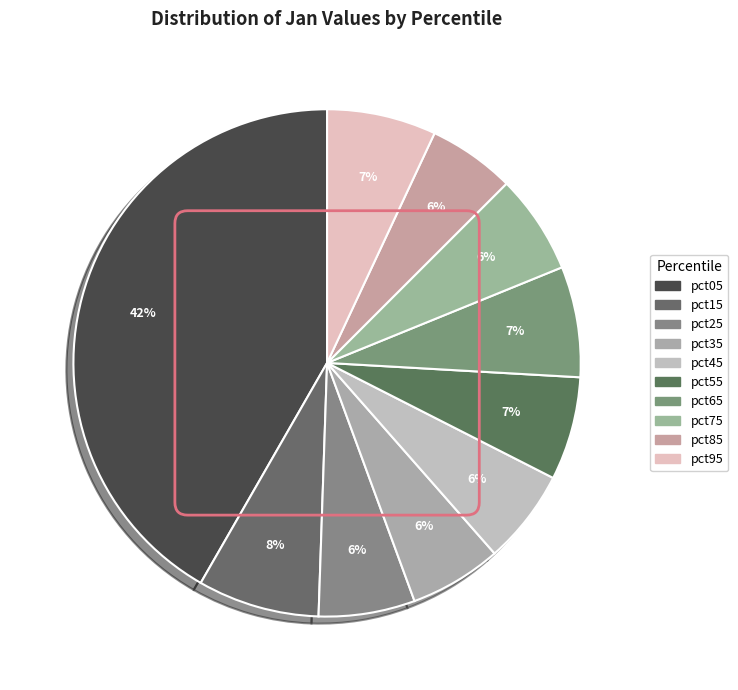

Is there any slice that represents more than half of the pie?

No